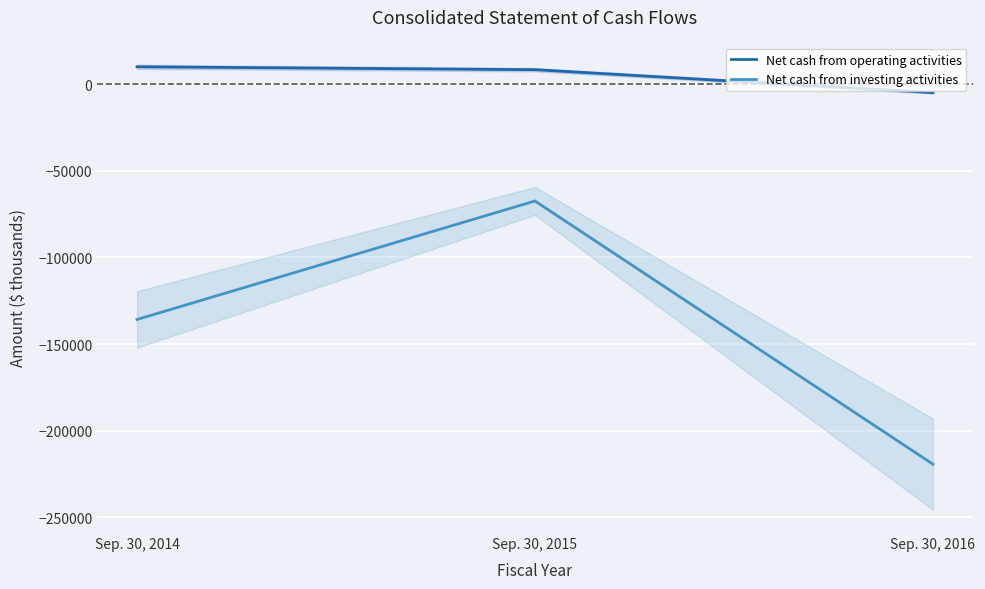

Is the value of Net cash from investing activities at Sep. 30, 2015 greater than the value of Net cash from operating activities at Sep. 30, 2015?

No